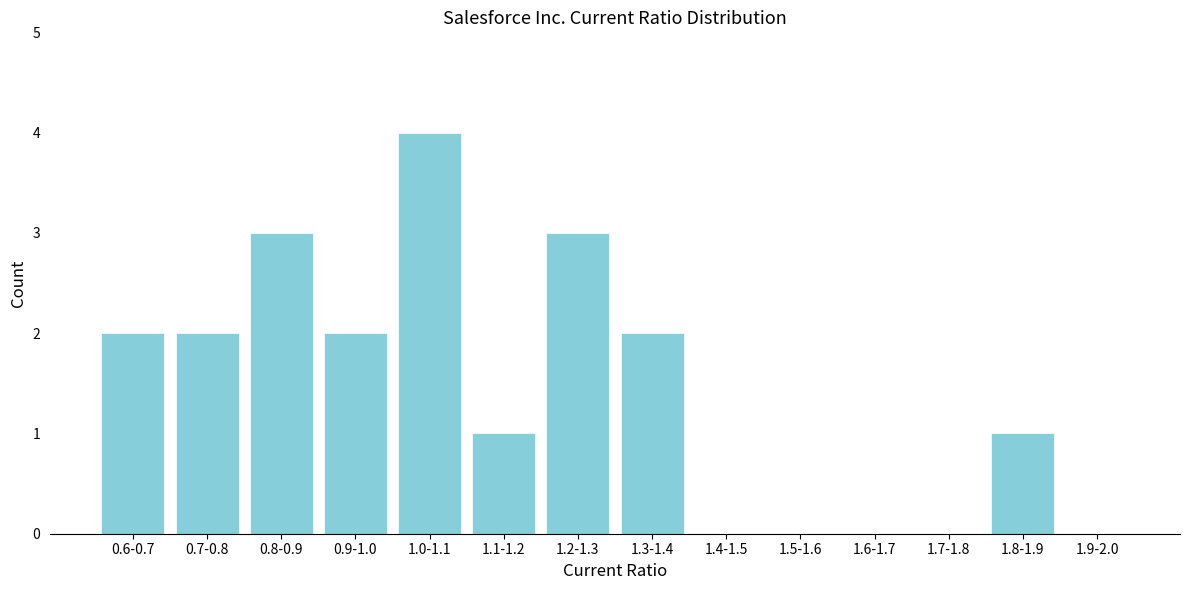

Reading left to right, extract all data points from this chart.

0.6-0.7=2	0.7-0.8=2	0.8-0.9=3	0.9-1.0=2	1.0-1.1=4	1.1-1.2=1	1.2-1.3=3	1.3-1.4=2	1.4-1.5=0	1.5-1.6=0	1.6-1.7=0	1.7-1.8=0	1.8-1.9=1	1.9-2.0=0